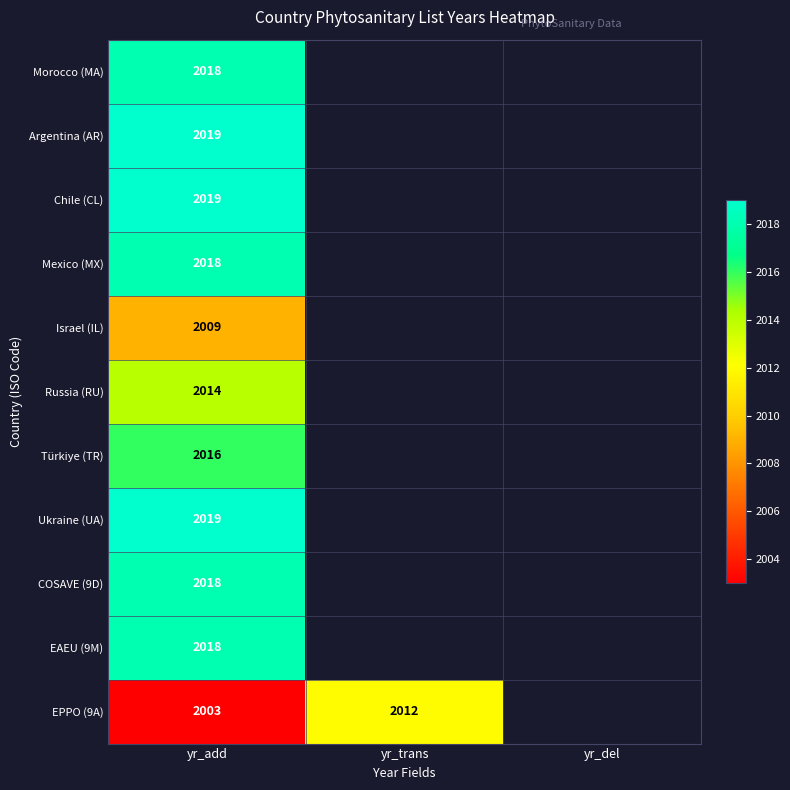

Between yr_del and yr_trans, which is larger?

yr_trans